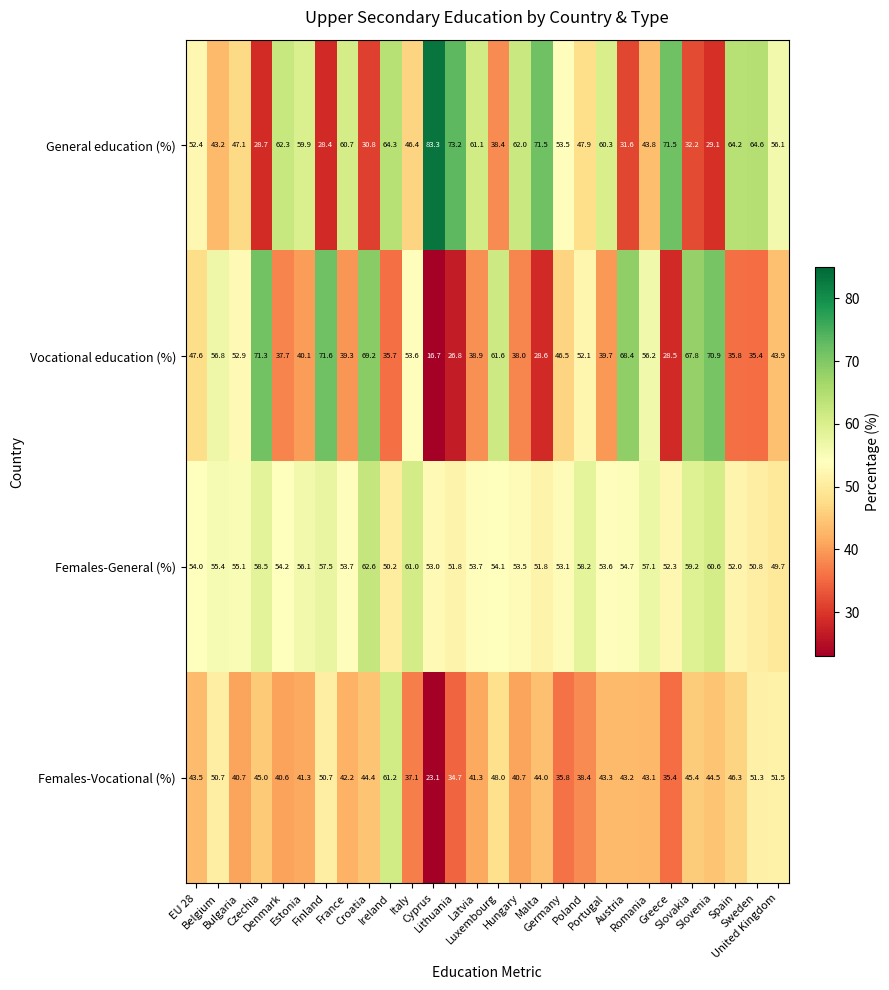

What is the difference between the second highest and second lowest values in the Females-Vocational (%) series?

16.8